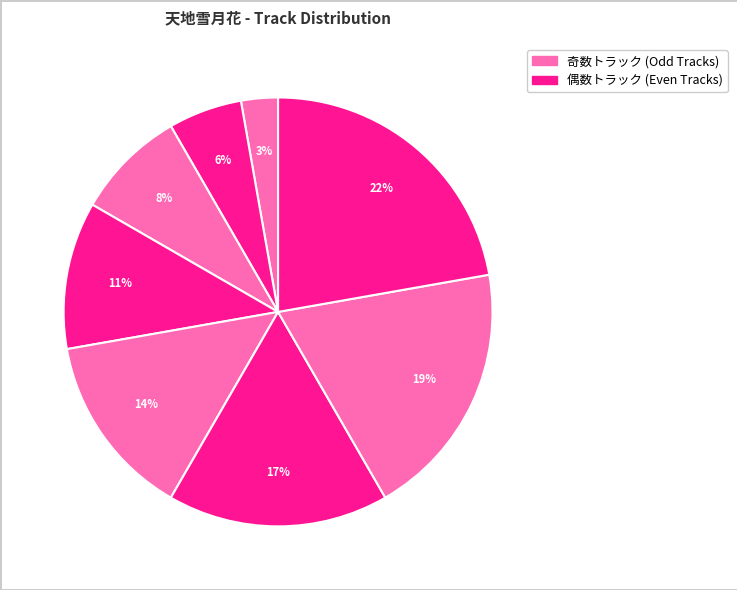

Count the number of slices in the pie.

8